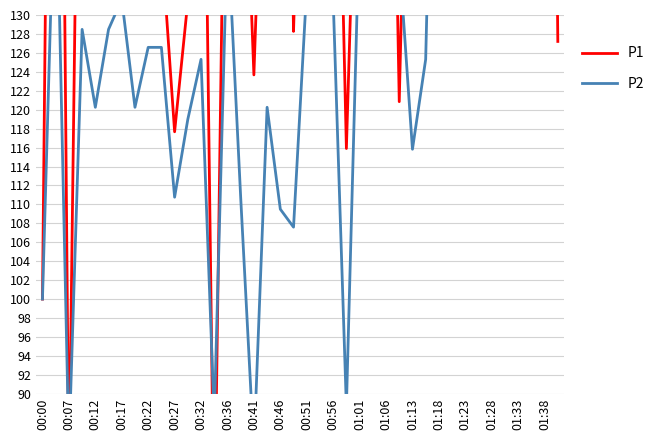

True or false: P1 has more than 0 points higher than both neighbors.

True